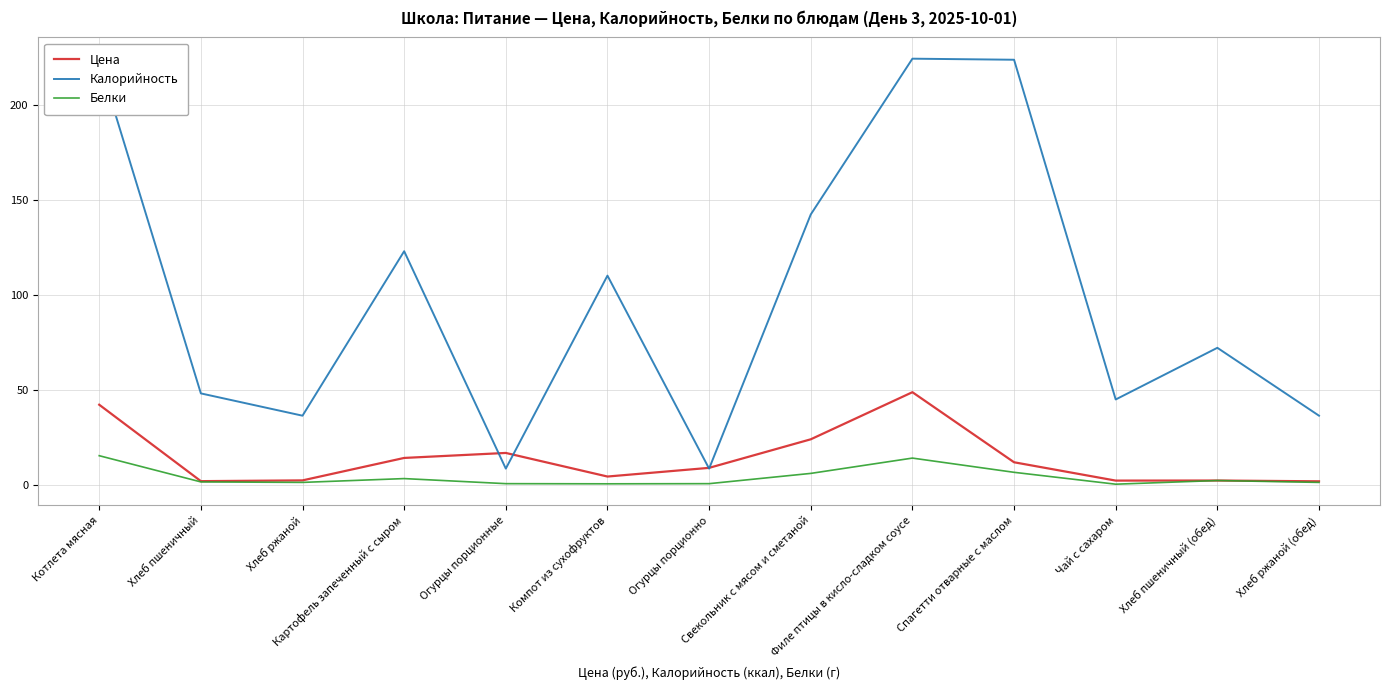

What is the greatest value displayed?

224.2